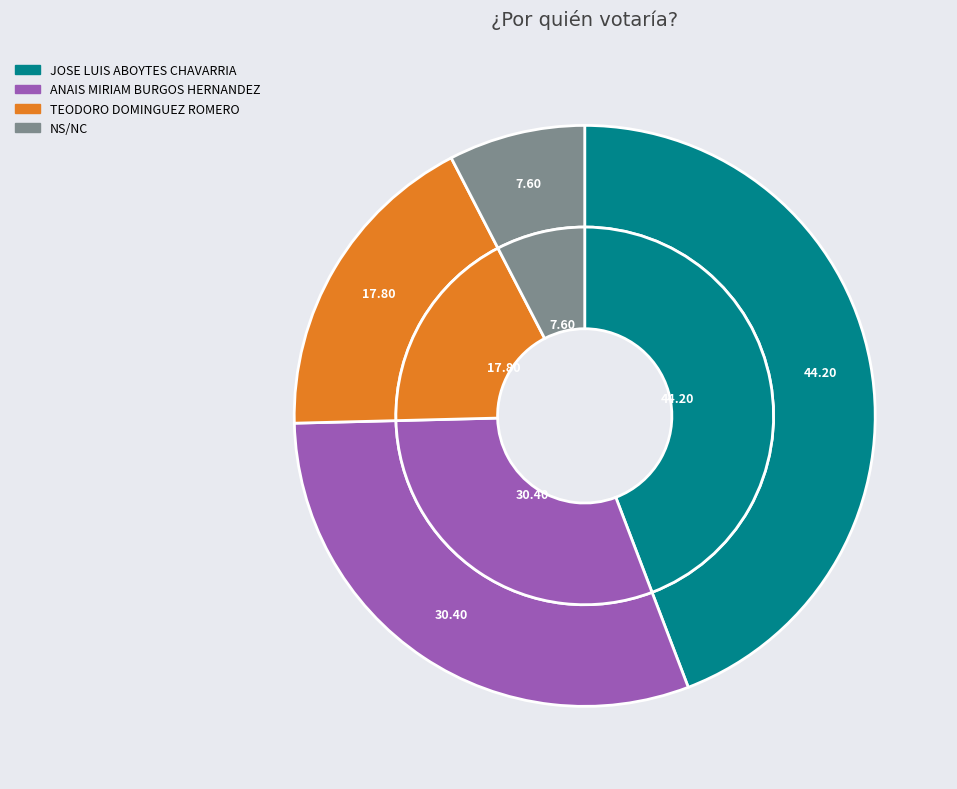

Is the sum of NS/NC and JOSE LUIS ABOYTES CHAVARRIA greater than half?

Yes